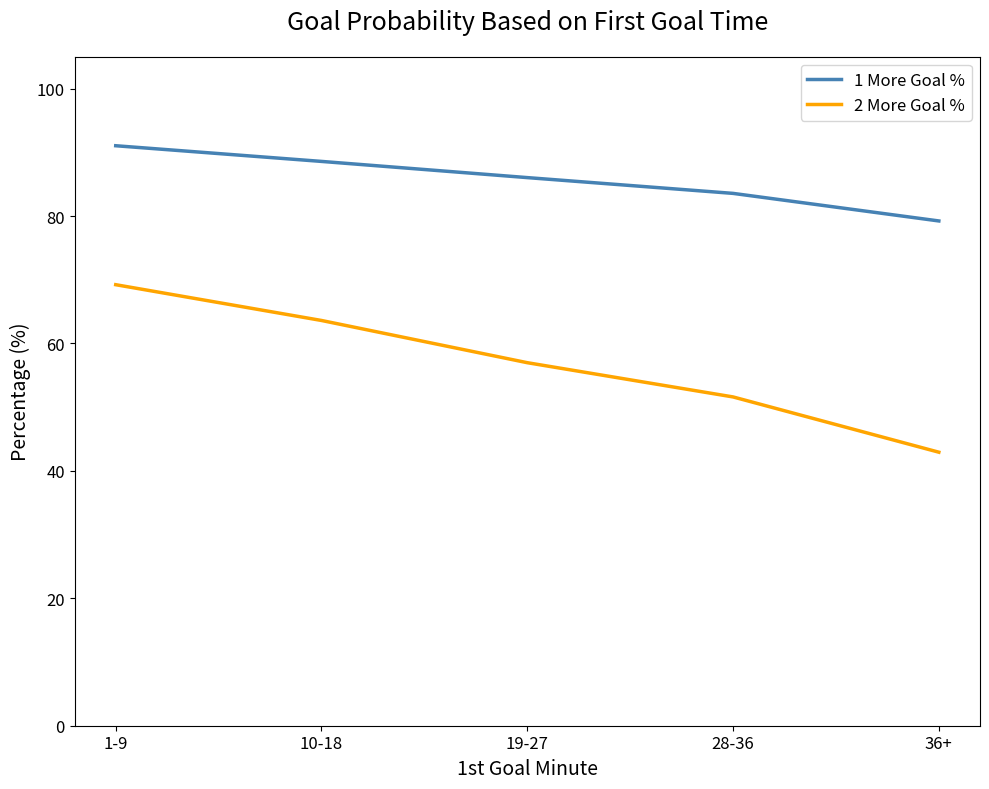

True or false: 1 More Goal % has more than 0 interior local peaks.

False